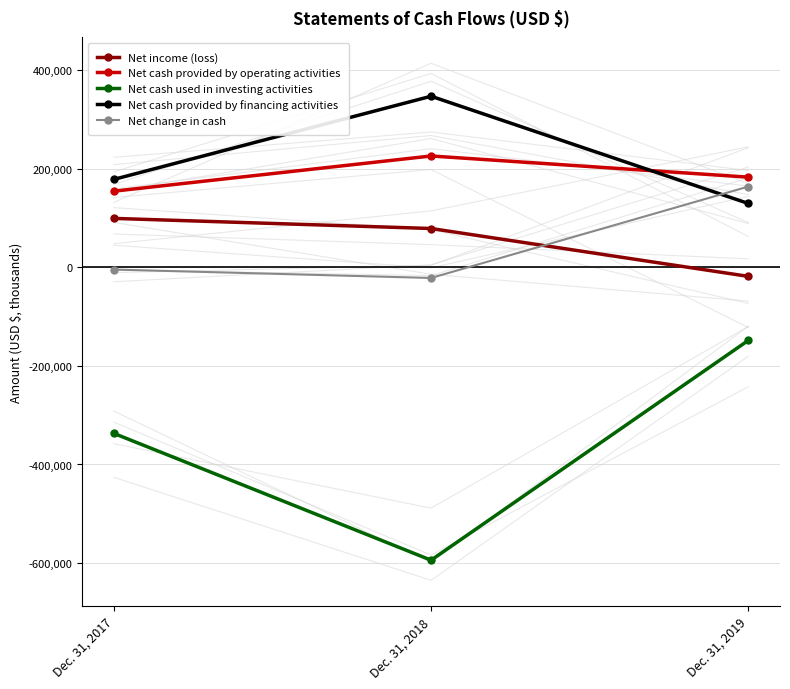

What is the lowest value of the Net change in cash series?

-21792